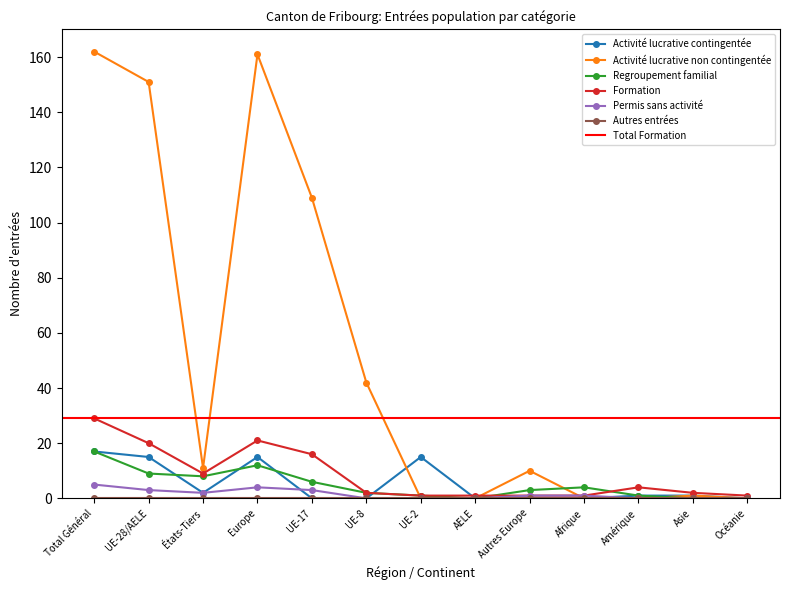

The Activité lucrative non contingentée series shows 109 at UE-17. True or false?

True